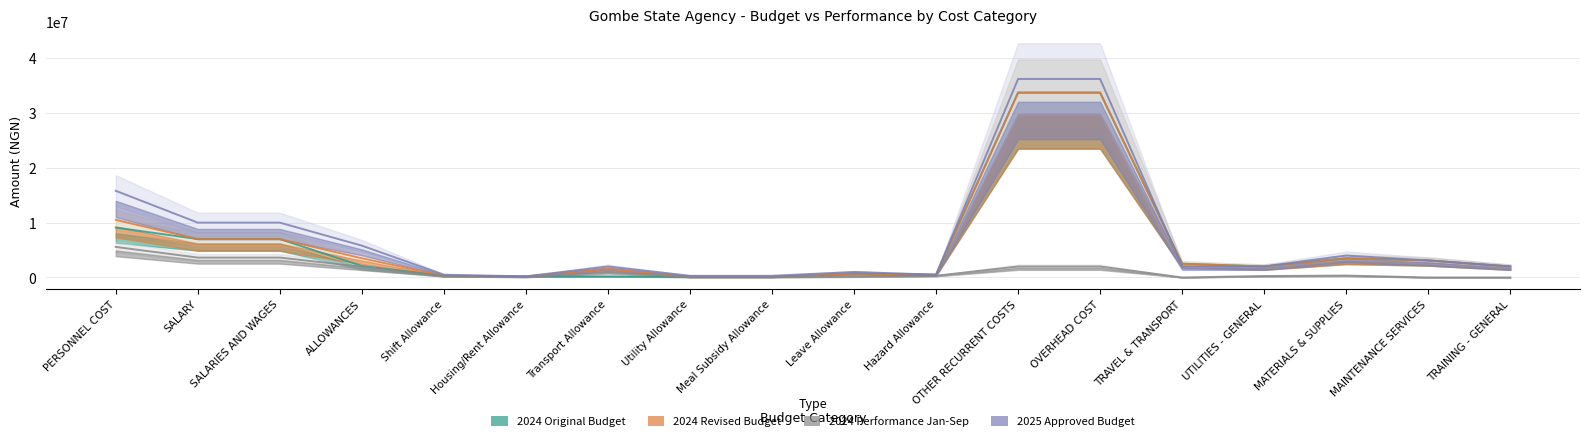

At which label does 2024 Revised Budget first exceed 2500000?

PERSONNEL COST